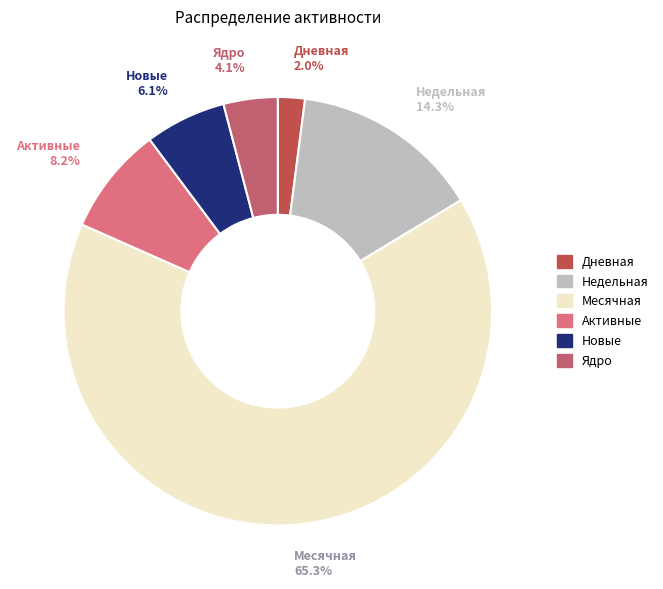

What is the ratio of the value at Активные to the value at Ядро?

2.0